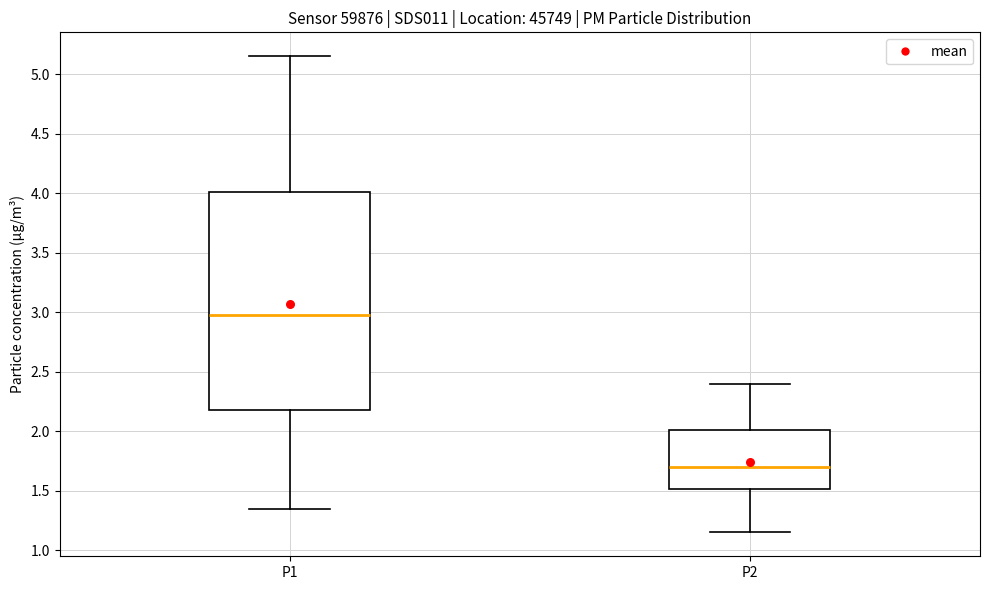

Reading left to right, read every box against the y-axis: the position of its median line, the range the box covers, and the ends of its whiskers. The values are not printed on the chart, so give them approximately, as read against the axis.

P1: median 3.00, box 2.20 to 4.00, whiskers 1.35 to 5.15
P2: median 1.70, box 1.50 to 2.00, whiskers 1.15 to 2.40